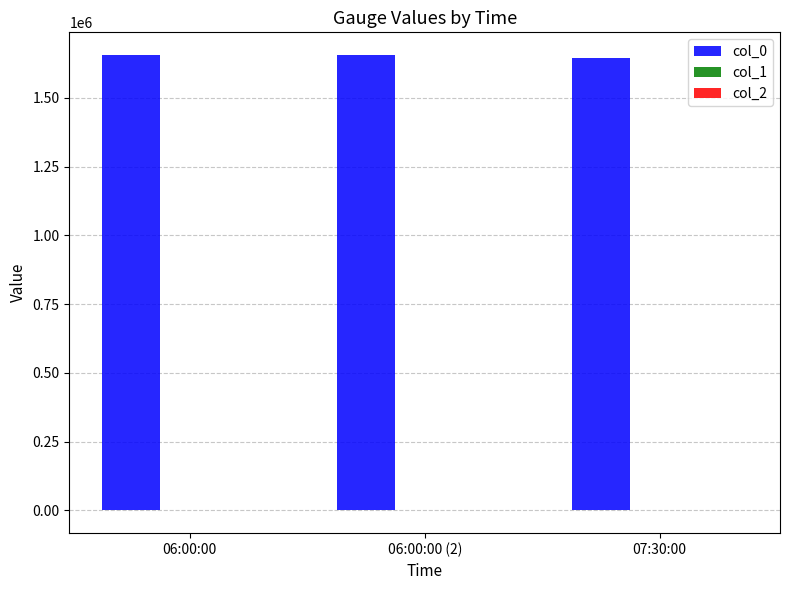

What is the sum of all col_0 values?

4958000.0